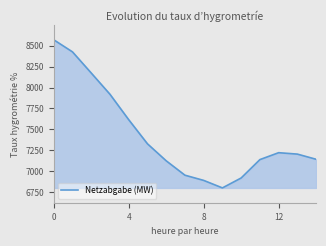

What is the minimum value shown in the chart?

6799.6